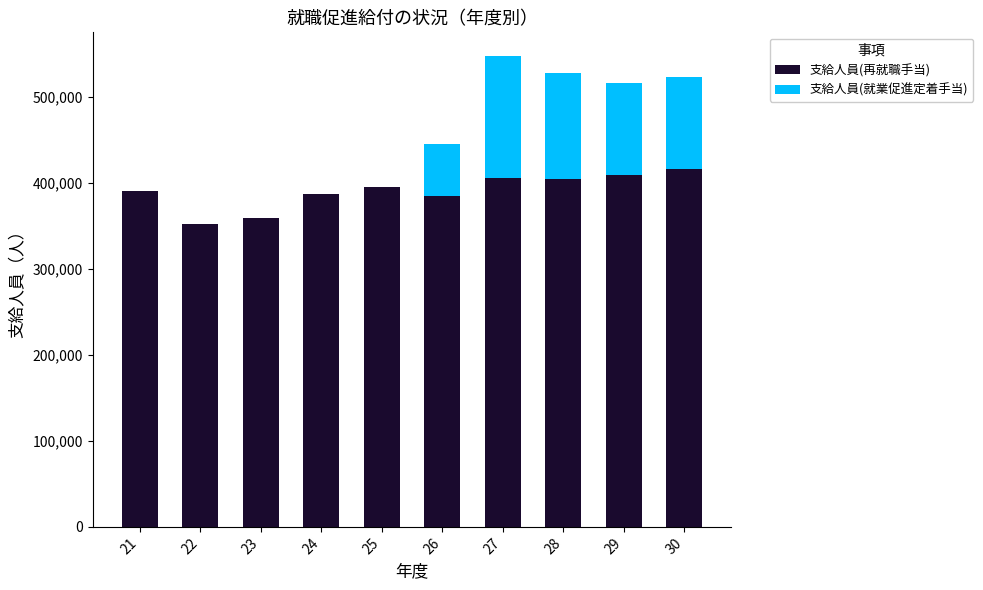

The value of 支給人員(再就職手当) at 29 is 409886. True or false?

True